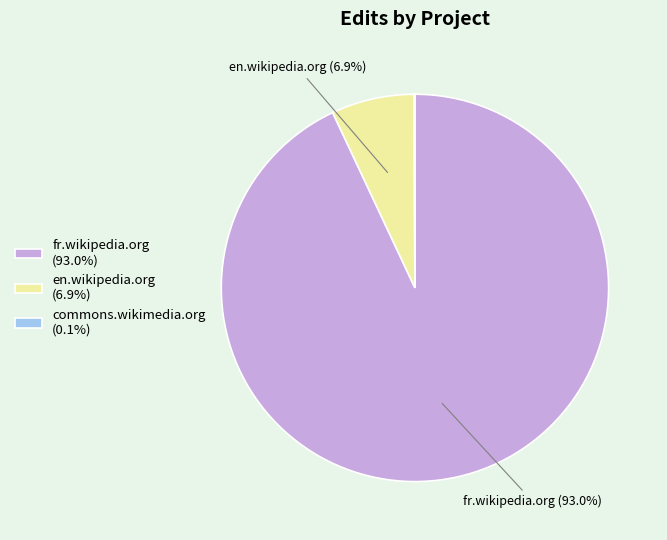

Is fr.wikipedia.org (93.0%) the majority of the pie?

Yes